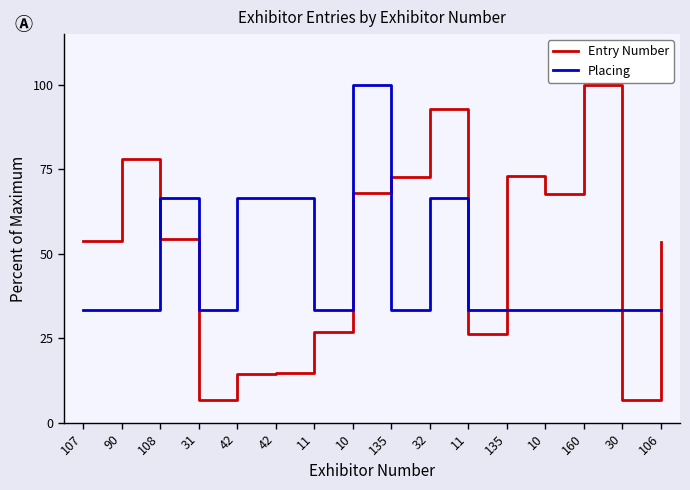

What is the label of the 3rd point from the left?

108